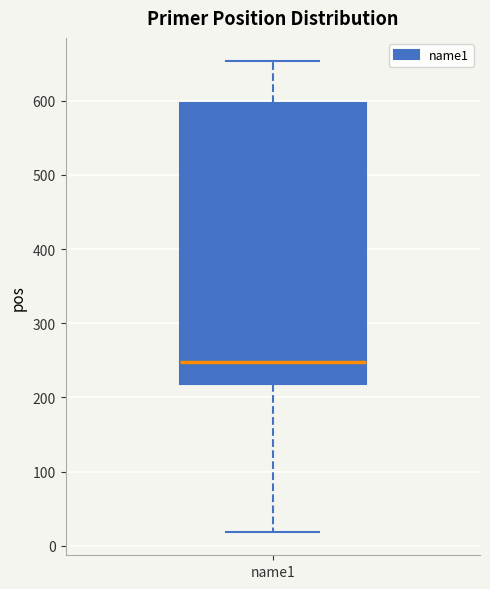

Where does the median line of the box for name1 sit on the y-axis? The values are not printed on the chart, so give them approximately, as read against the axis.

250